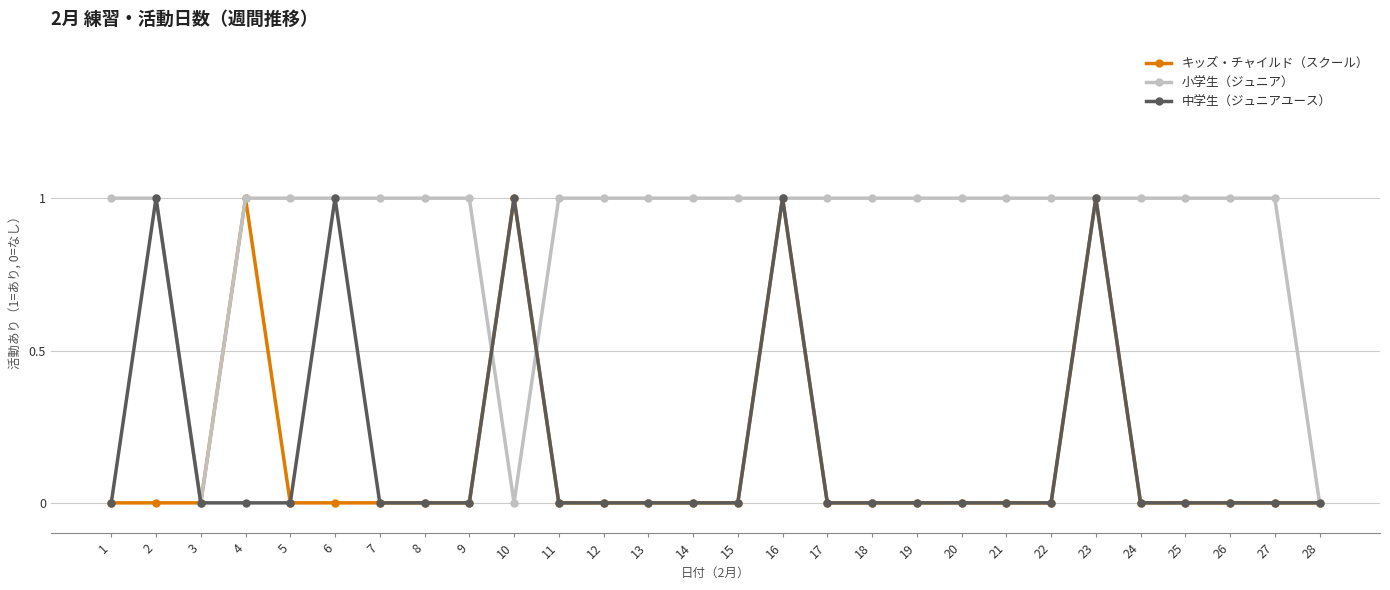

How many 中学生（ジュニアユース） values are between 0 and 1?

28